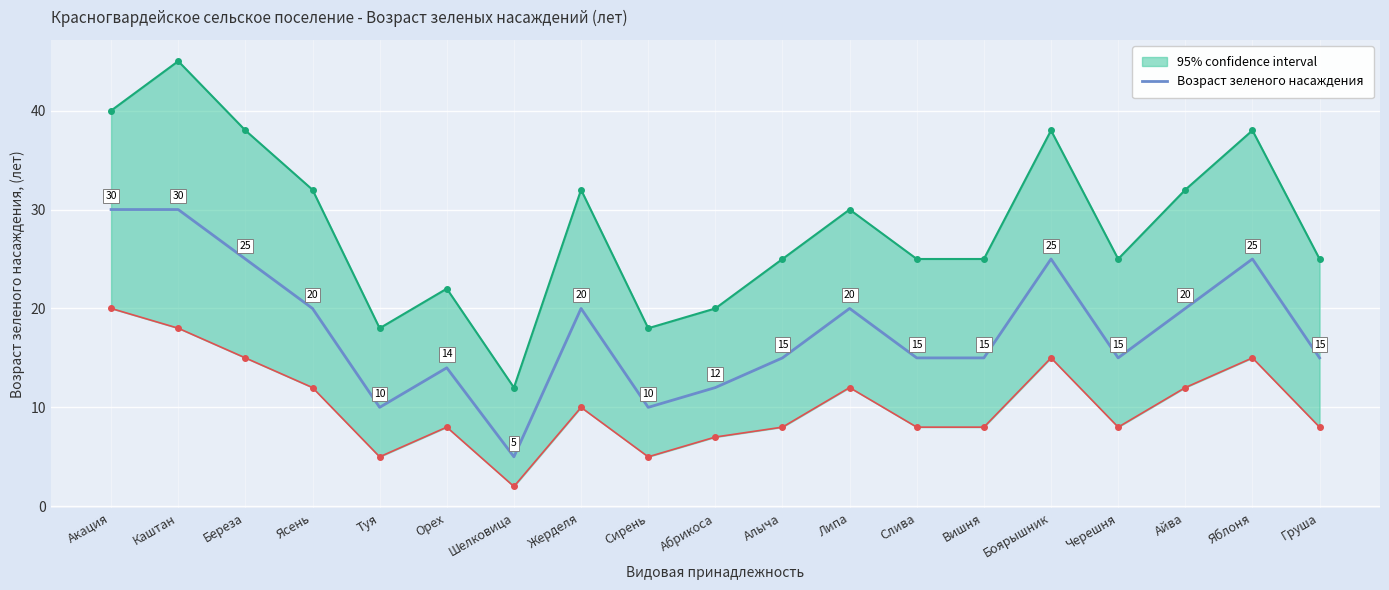

What is the change in value from Слива to Айва?

+5